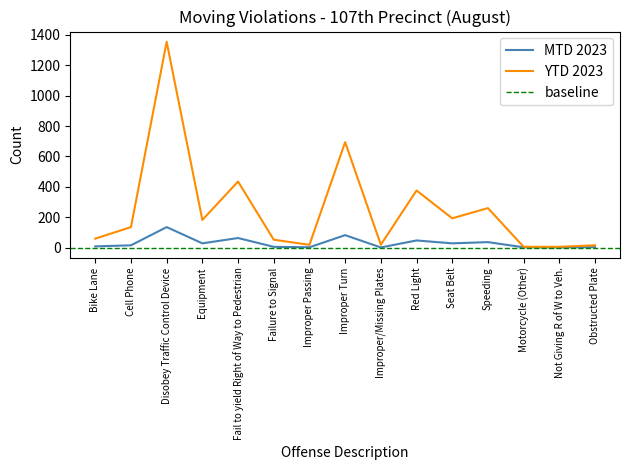

Rank the series by their average value, from highest to lowest.

YTD 2023, MTD 2023